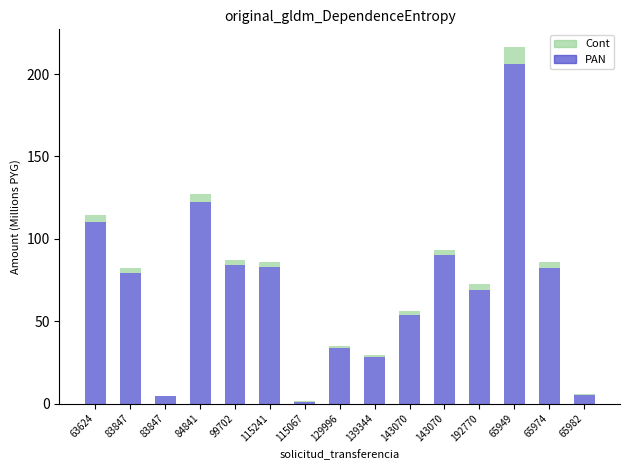

How many values in the PAN series exceed 79?

8